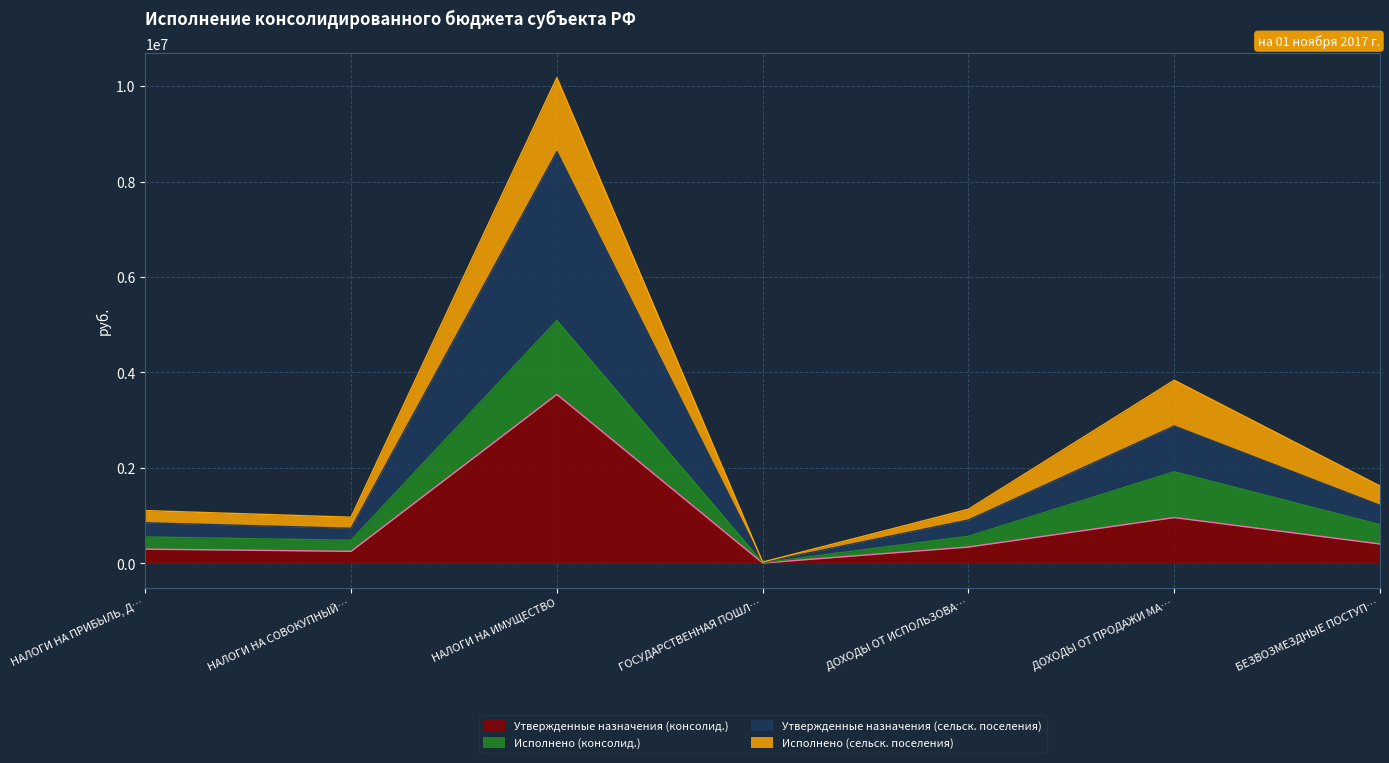

How many lines are shown in the chart?

4